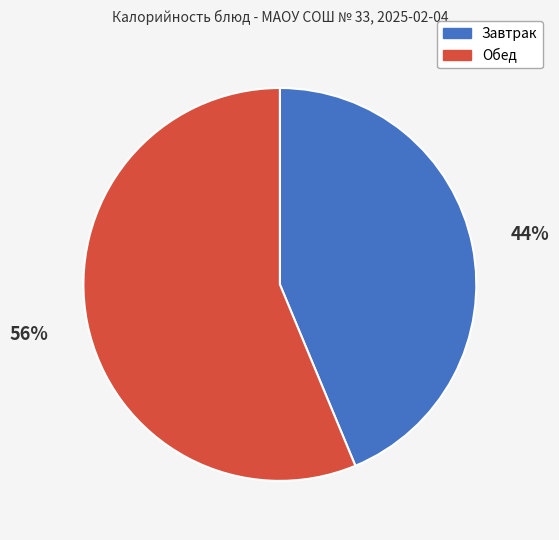

Is there any slice that represents more than half of the pie?

Yes